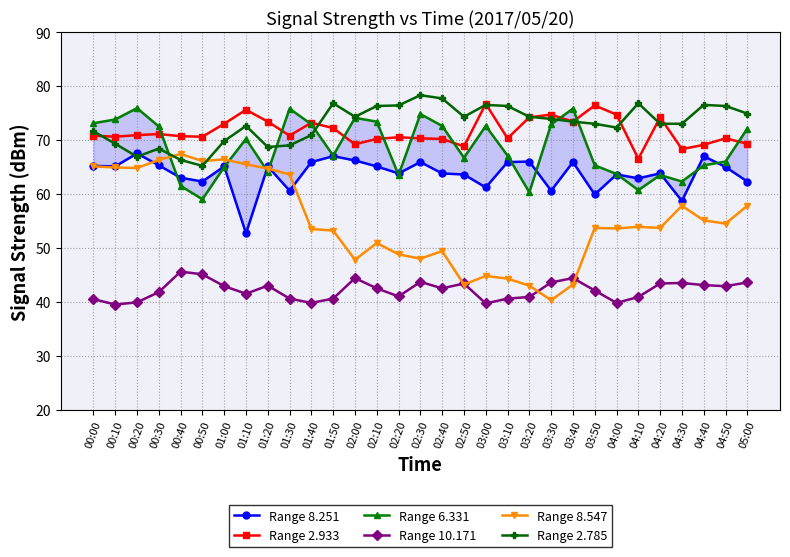

Rank the categories by Range 6.331 value from highest to lowest.

00:20, 01:30, 03:40, 02:30, 02:00, 00:10, 02:10, 00:00, 01:40, 03:30, 02:40, 03:00, 00:30, 05:00, 01:10, 01:50, 03:10, 02:50, 04:50, 03:50, 04:40, 01:00, 01:20, 04:00, 02:20, 04:20, 04:30, 00:40, 04:10, 03:20, 00:50